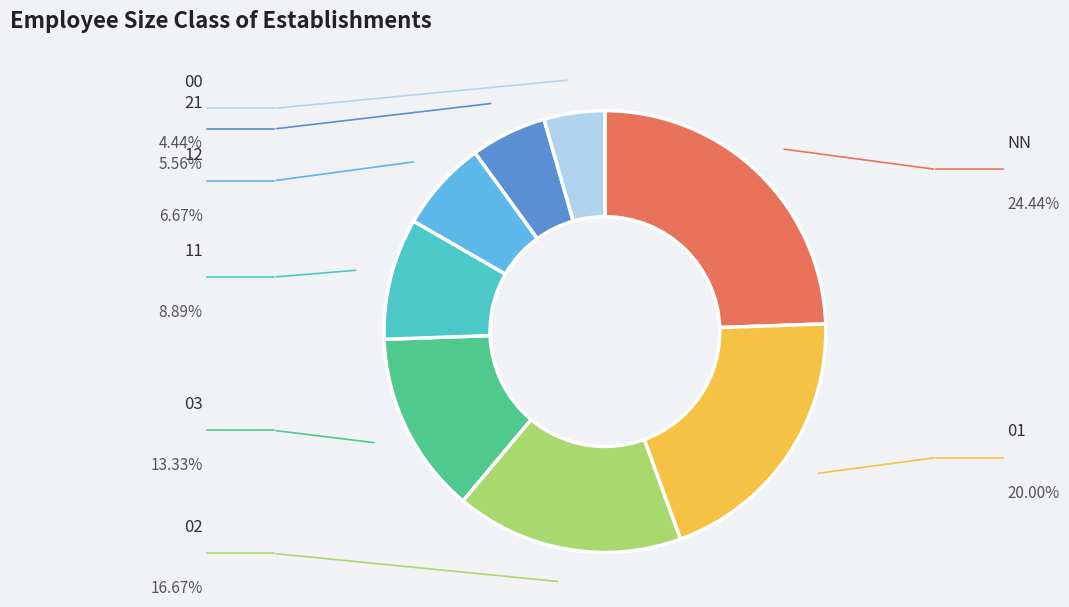

Which slice is the largest?

NN